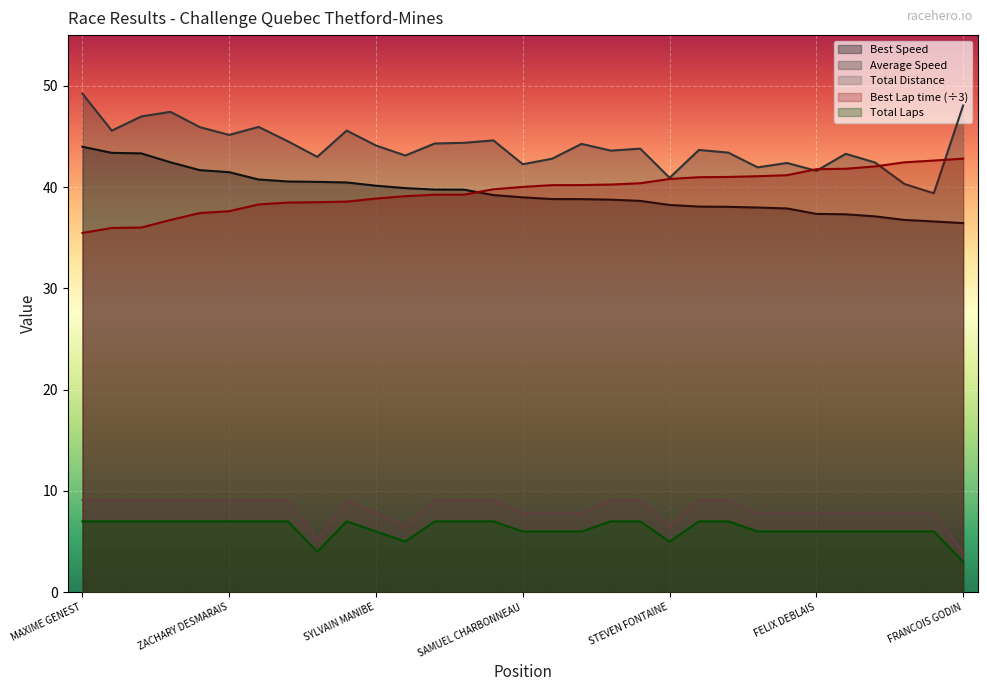

Which category has the highest value in the Total Laps series?

MAXIME GENEST